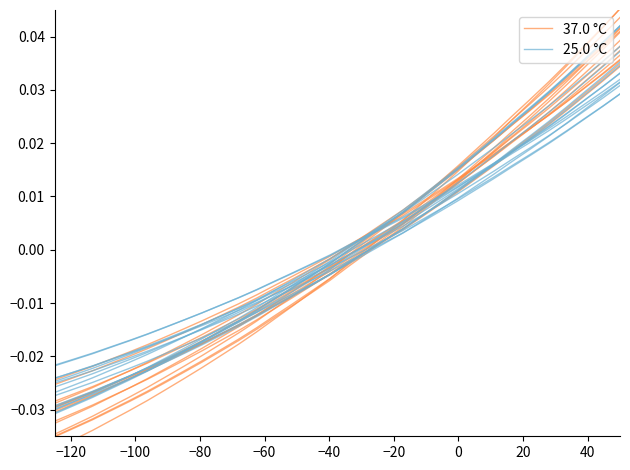

Reading left to right, what are all the values shown in this chart?

37.0 °C: -0.0	-0.0	-0.0	-0.0	-0.0	-0.0	-0.0	-0.0	-0.0	-0.0	-0.0	-0.0	-0.0	-0.0	-0.0	-0.0	0.0	0.0	0.0	0.0	0.0	0.0	0.0	0.0	0.0	0.0	0.0	0.0	0.0	0.0	0.0	0.0
25.0 °C: -0.0	-0.0	-0.0	-0.0	-0.0	-0.0	-0.0	-0.0	-0.0	-0.0	-0.0	-0.0	-0.0	-0.0	-0.0	-0.0	-0.0	-0.0	0.0	0.0	0.0	0.0	0.0	0.0	0.0	0.0	0.0	0.0	0.0	0.0	0.0	0.0